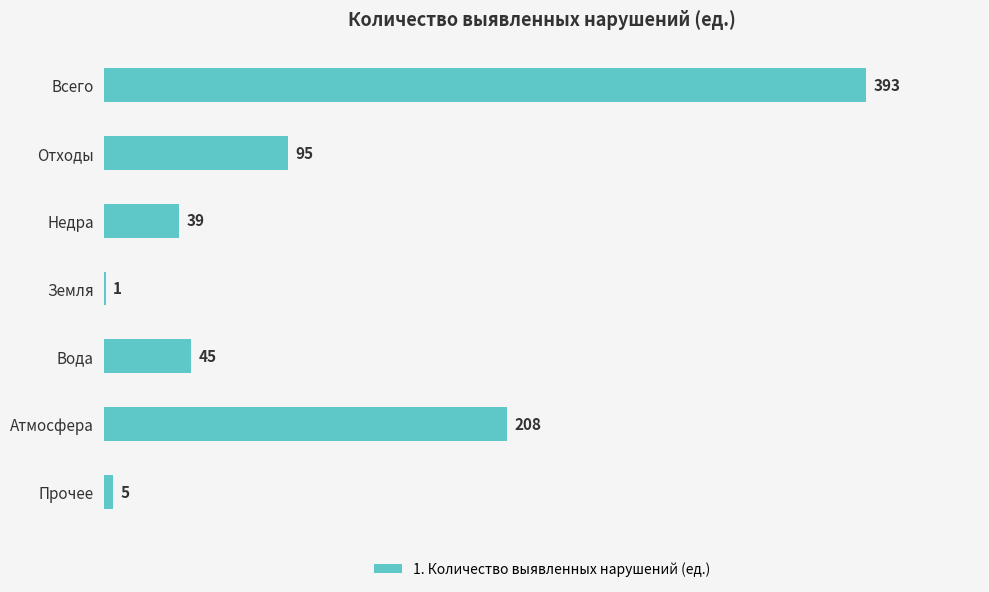

What is the change in value from Всего to Атмосфера?

-185